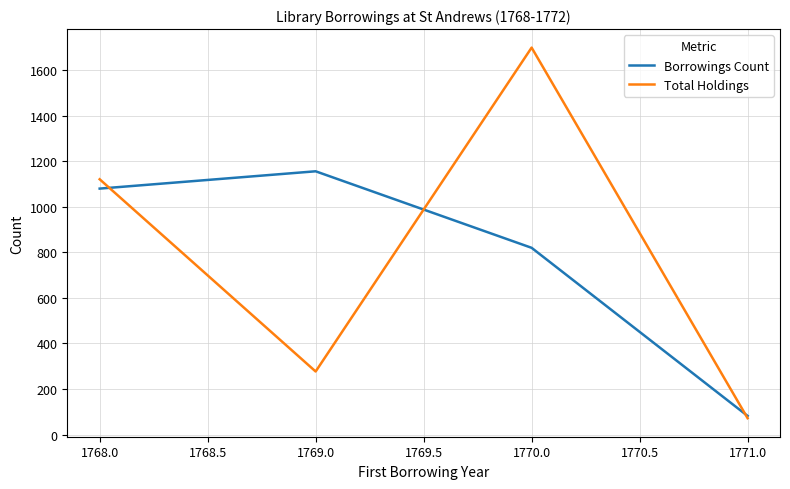

Between which two adjacent categories do Borrowings Count and Total Holdings first intersect?

1768.0 and 1769.0